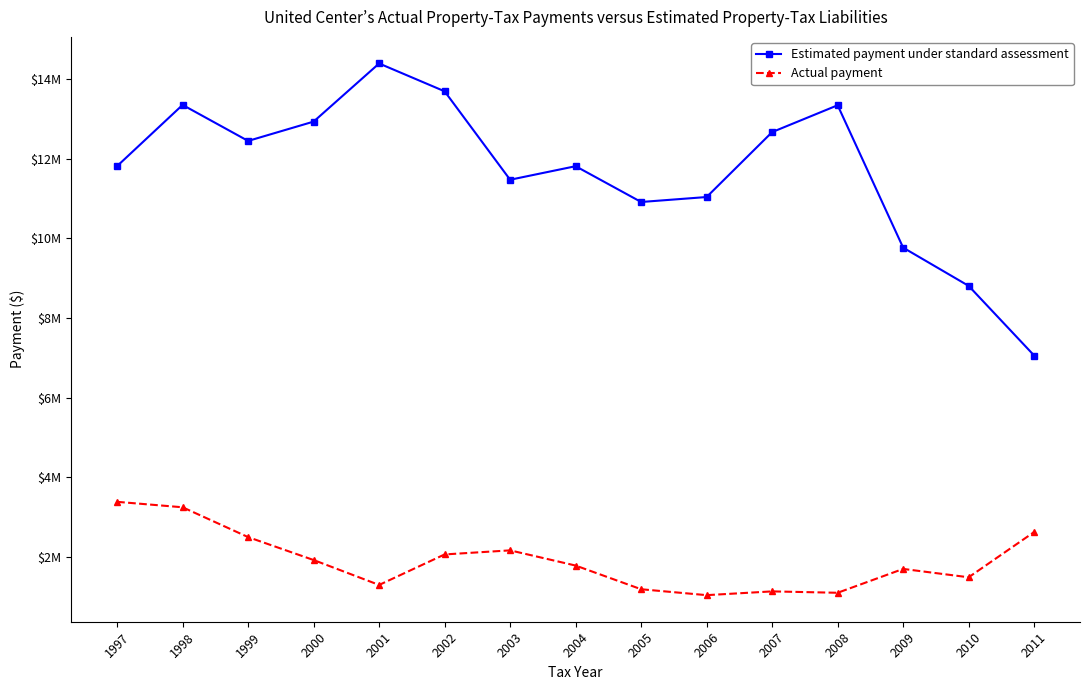

What is the minimum value for Actual payment?

1033521.8